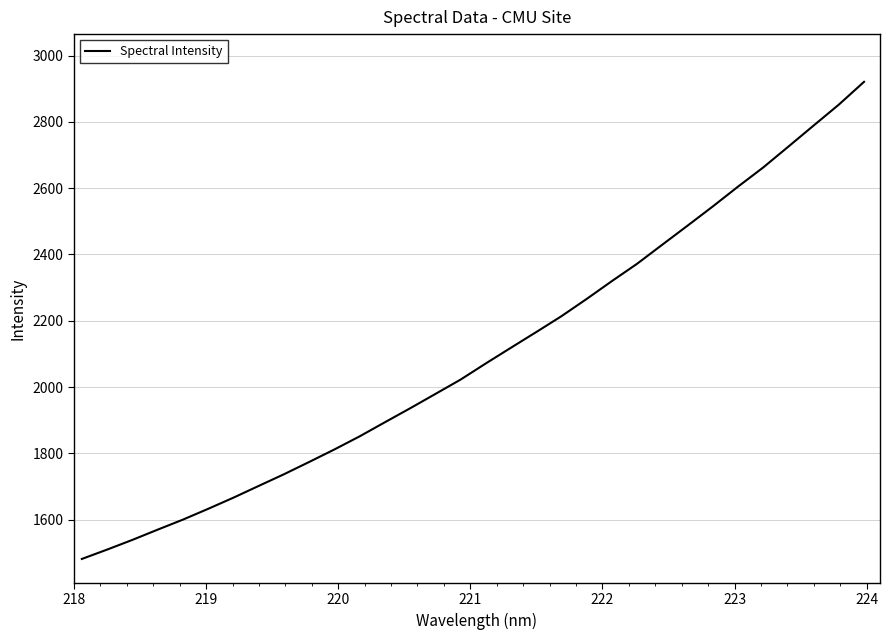

What is the smallest value displayed?

1481.5